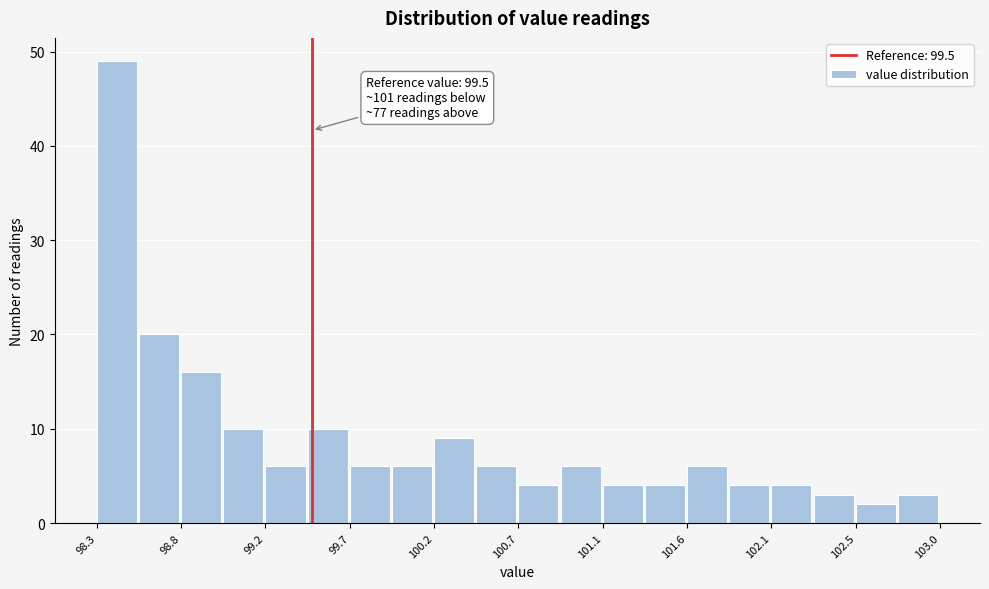

Which range on the x-axis has the tallest bar?

98.300 to 98.535